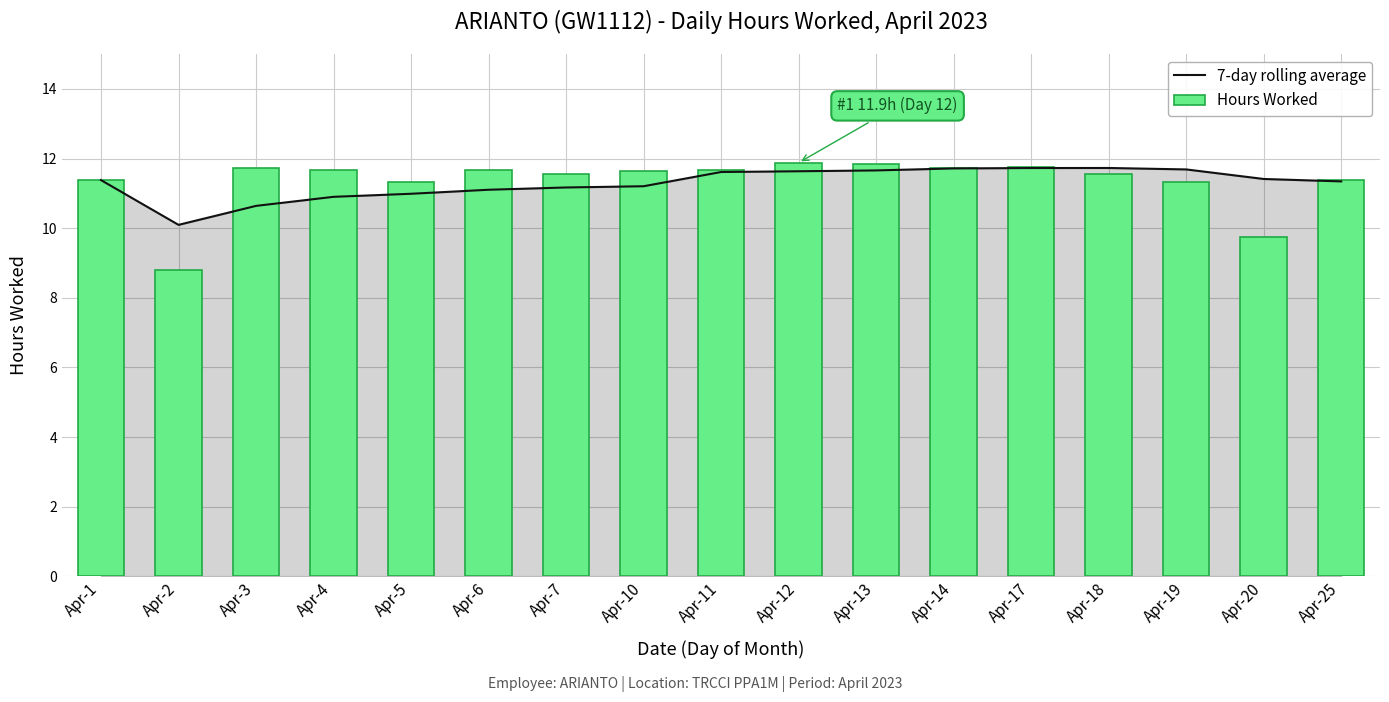

What is the difference between the second highest and minimum values in the 7-day rolling average series?

1.6